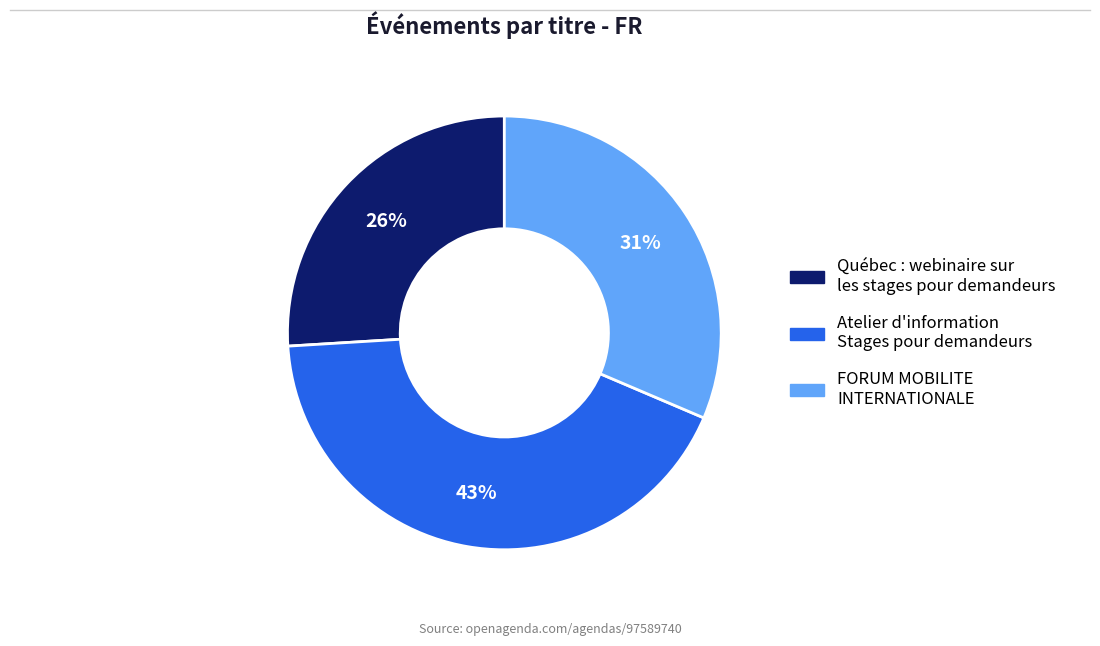

Is there any slice that represents more than half of the pie?

No